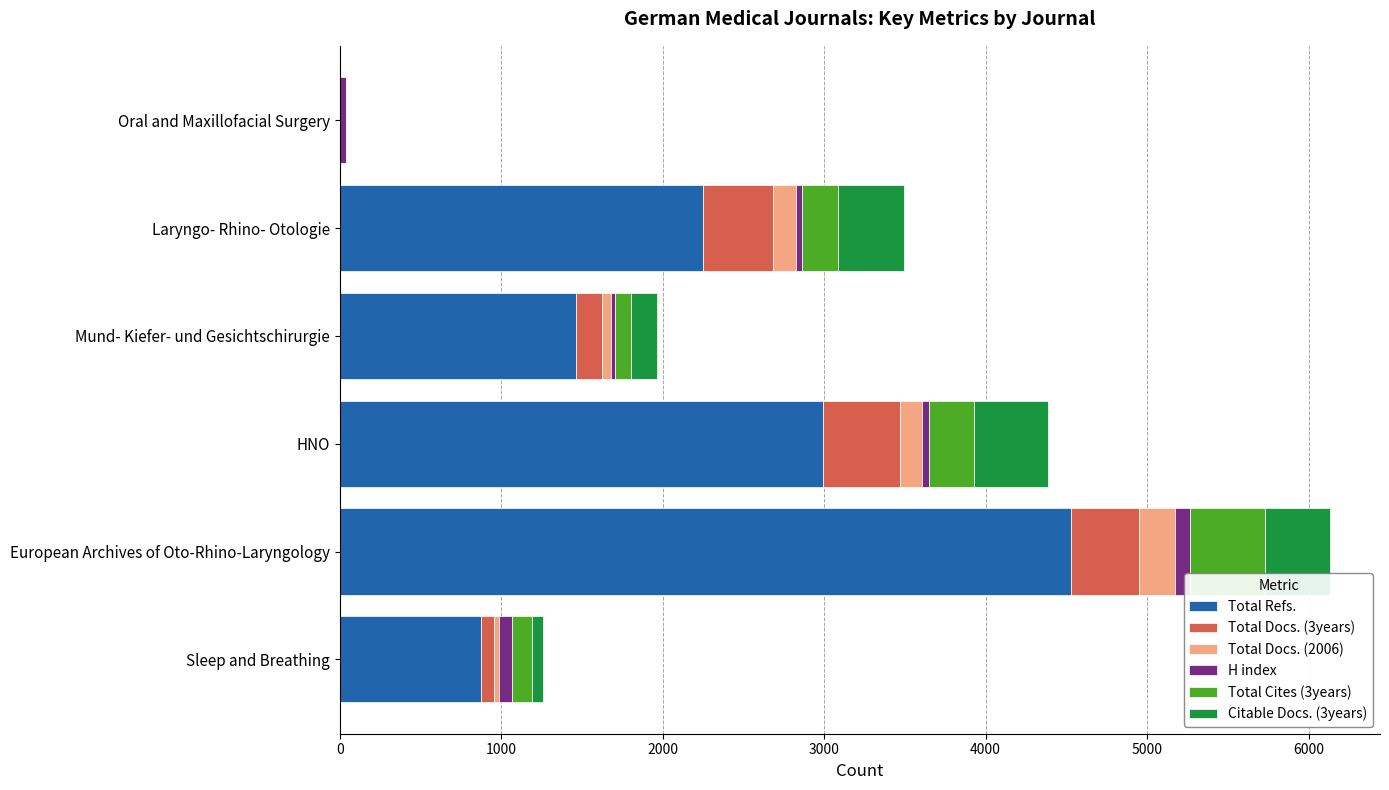

At which category is the sum across all series the highest?

European Archives of Oto-Rhino-Laryngology